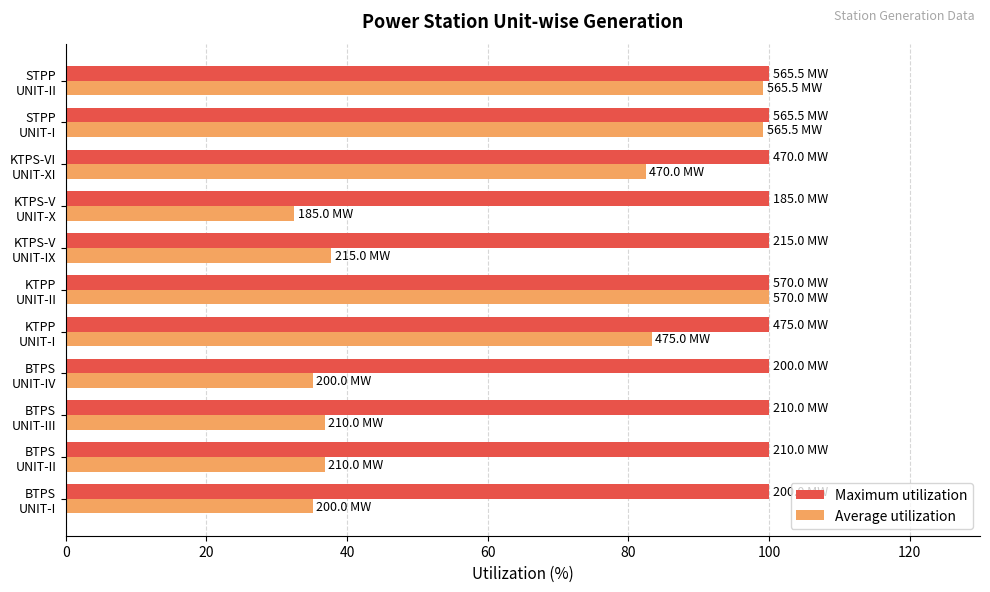

What are all the series names shown in the legend?

Maximum utilization, Average utilization